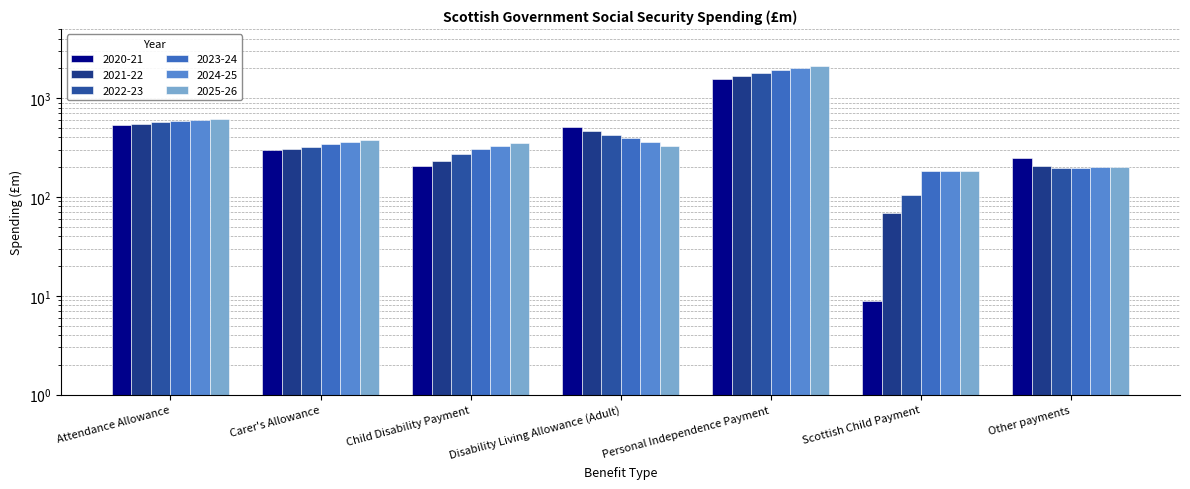

Is it true that 2023-24 equals 583.0 at Attendance Allowance?

True